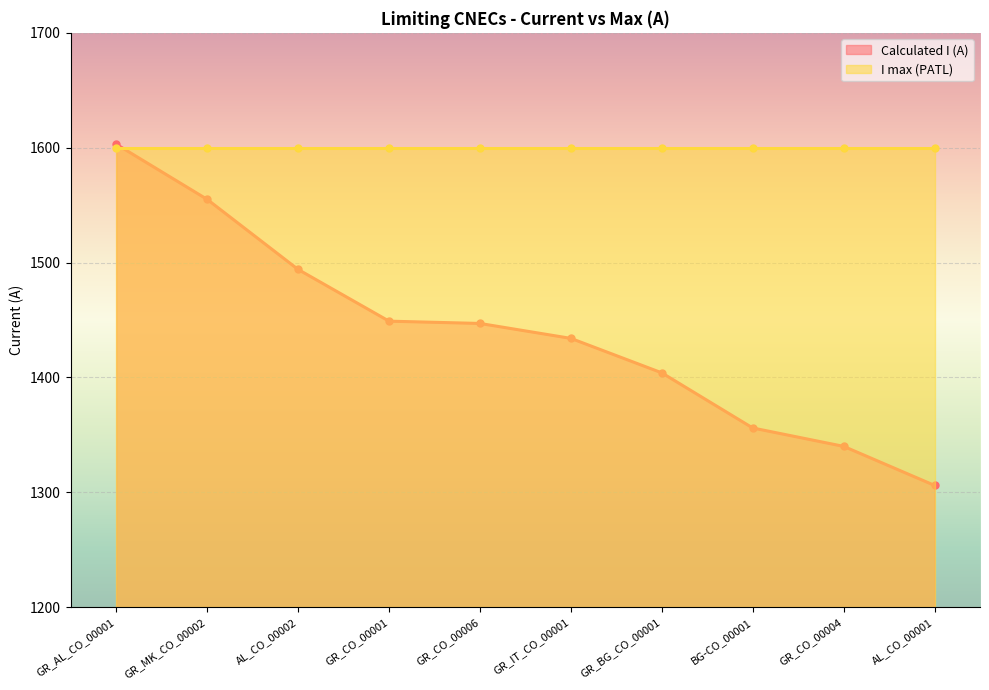

What is the smallest value displayed?

1306